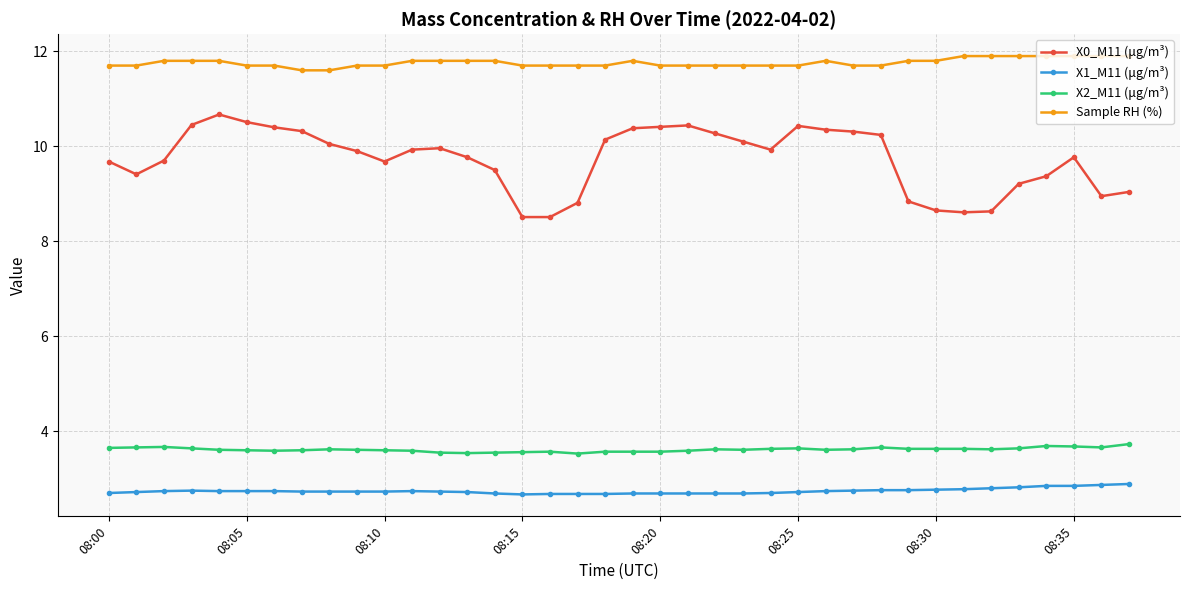

Does the chart have visible grid lines?

Yes